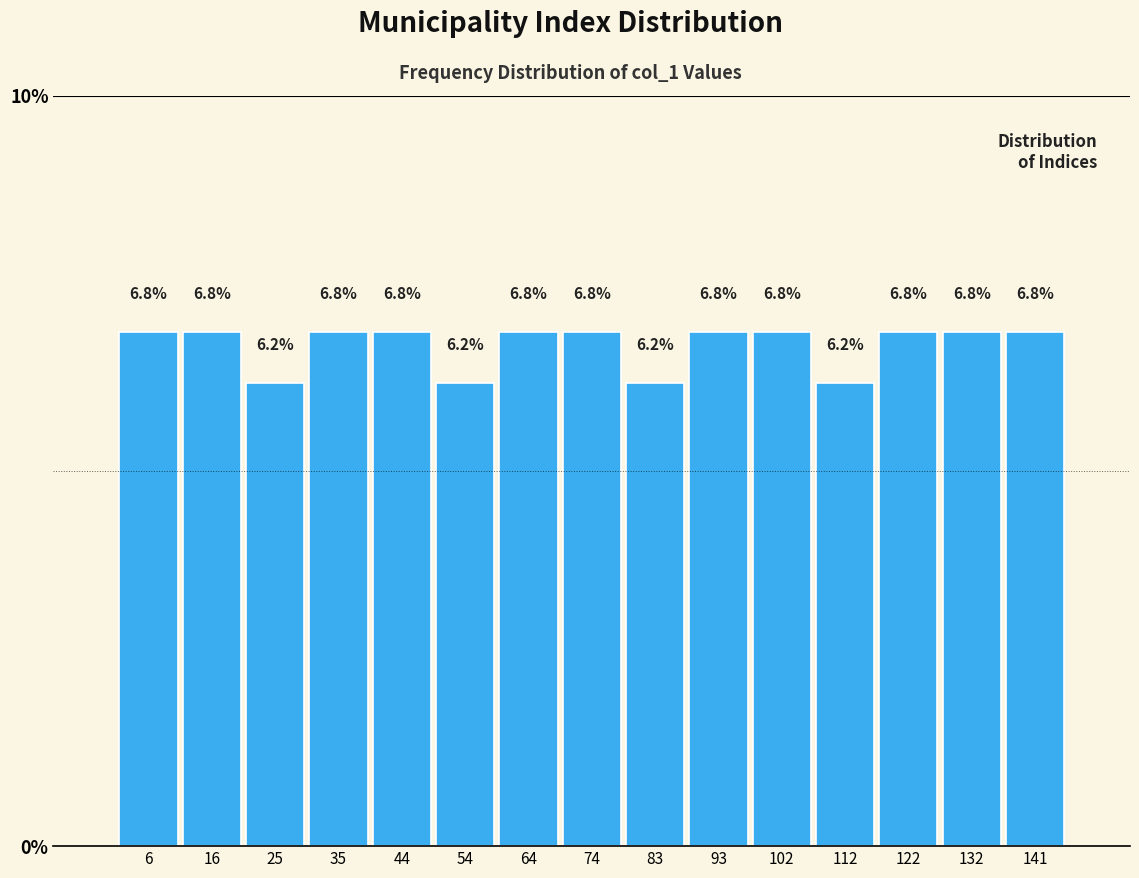

Reading left to right, transcribe this chart: for each bar, give the range it covers on the x-axis and its height. The bar edges are not printed on the chart, so give them approximately, as read against the axis.

1 to 11: 6.8
11 to 20: 6.8
20 to 30: 6.2
30 to 40: 6.8
40 to 49: 6.8
49 to 59: 6.2
59 to 69: 6.8
69 to 78: 6.8
78 to 88: 6.2
88 to 98: 6.8
98 to 107: 6.8
107 to 117: 6.2
117 to 127: 6.8
127 to 136: 6.8
136 to 146: 6.8